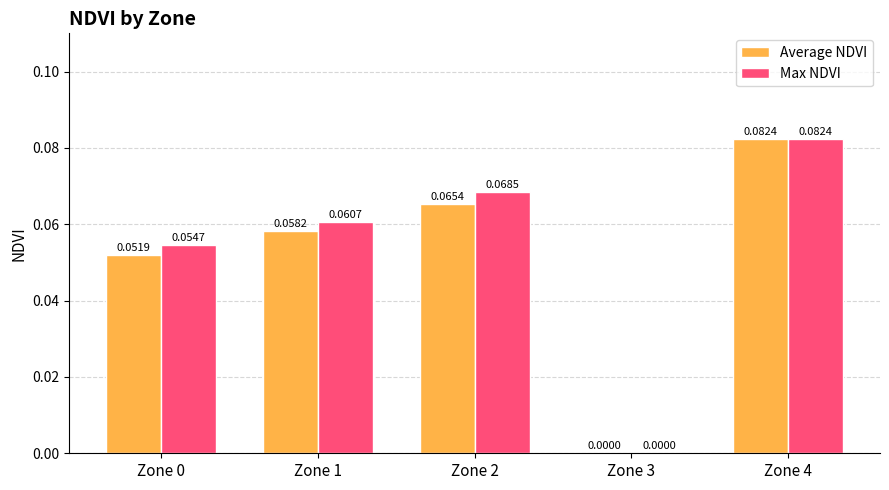

Are the bars grouped side by side (vs. stacked)?

Yes